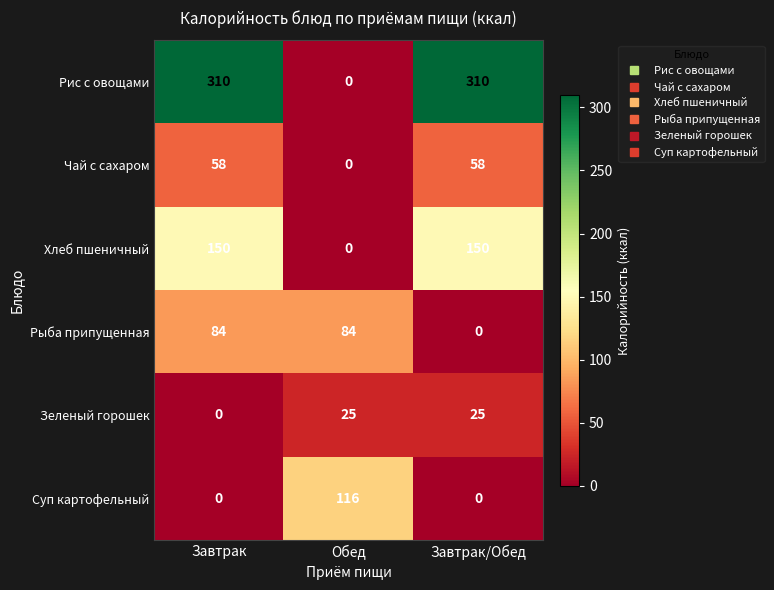

Reading left to right, list all the values displayed in this chart.

Рис с овощами: Завтрак=310	Обед=0	Завтрак/Обед=310
Чай с сахаром: Завтрак=58	Обед=0	Завтрак/Обед=58
Хлеб пшеничный: Завтрак=150	Обед=0	Завтрак/Обед=150
Рыба припущенная: Завтрак=84	Обед=84	Завтрак/Обед=0
Зеленый горошек: Завтрак=0	Обед=25	Завтрак/Обед=25
Суп картофельный: Завтрак=0	Обед=116	Завтрак/Обед=0